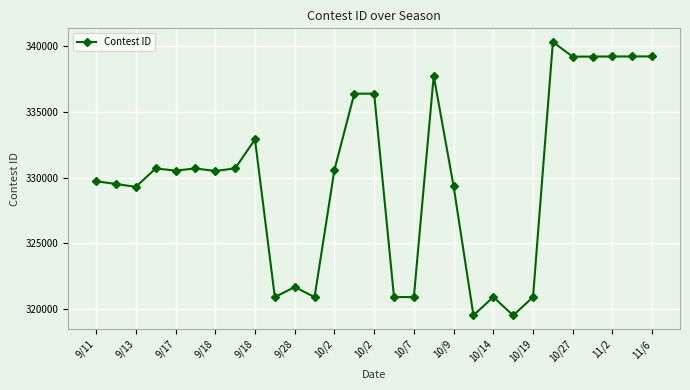

True or false: the data has more than 2 interior local peaks.

True